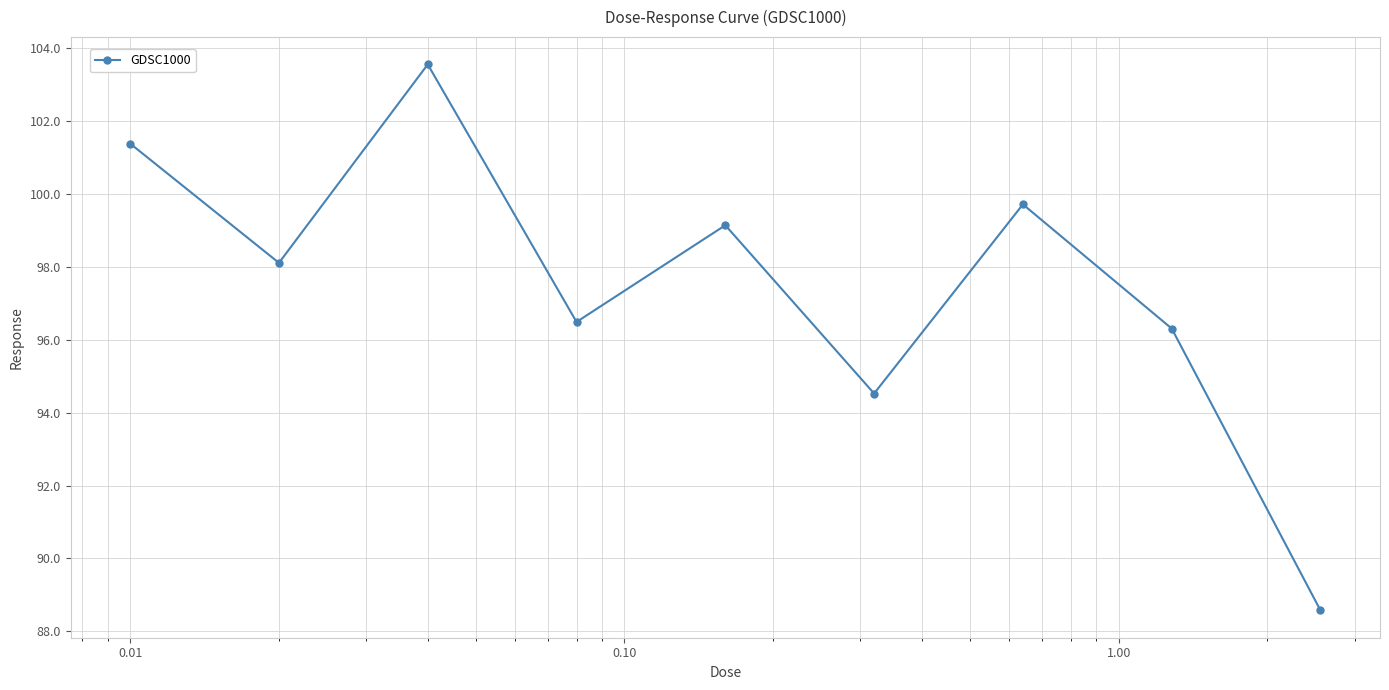

What is the value of the 3rd point from the left?

103.6